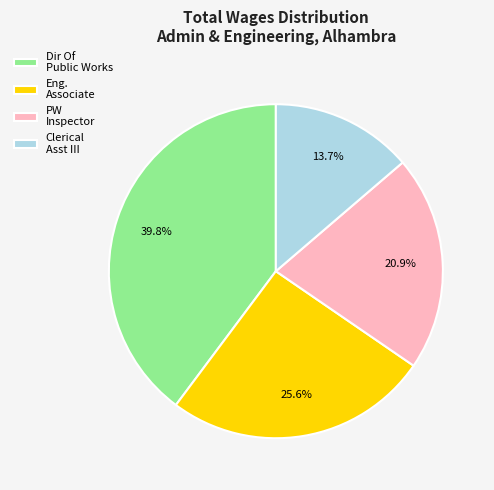

What percentage do Eng. Associate and PW Inspector together represent?

46.5%